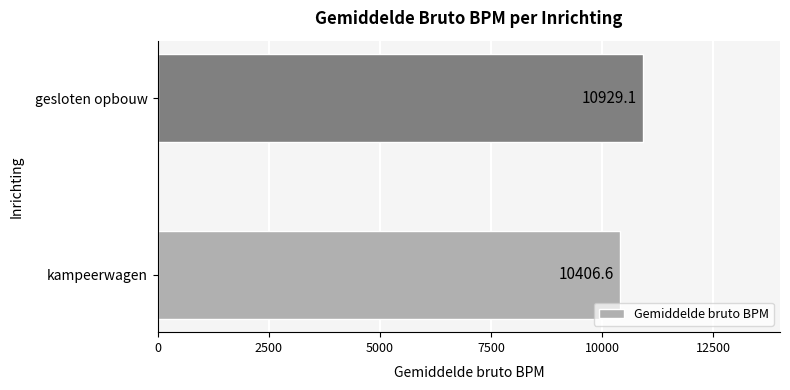

Reading bottom to top, list all the values displayed in this chart.

10406.6	10929.1